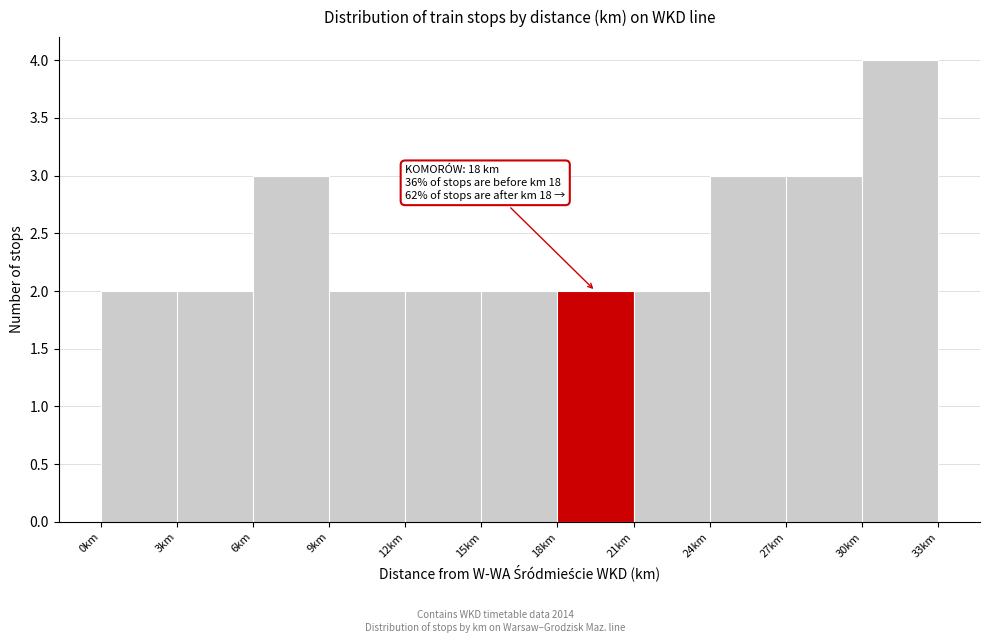

Over which range of the x-axis is the bar tallest?

30 to 33